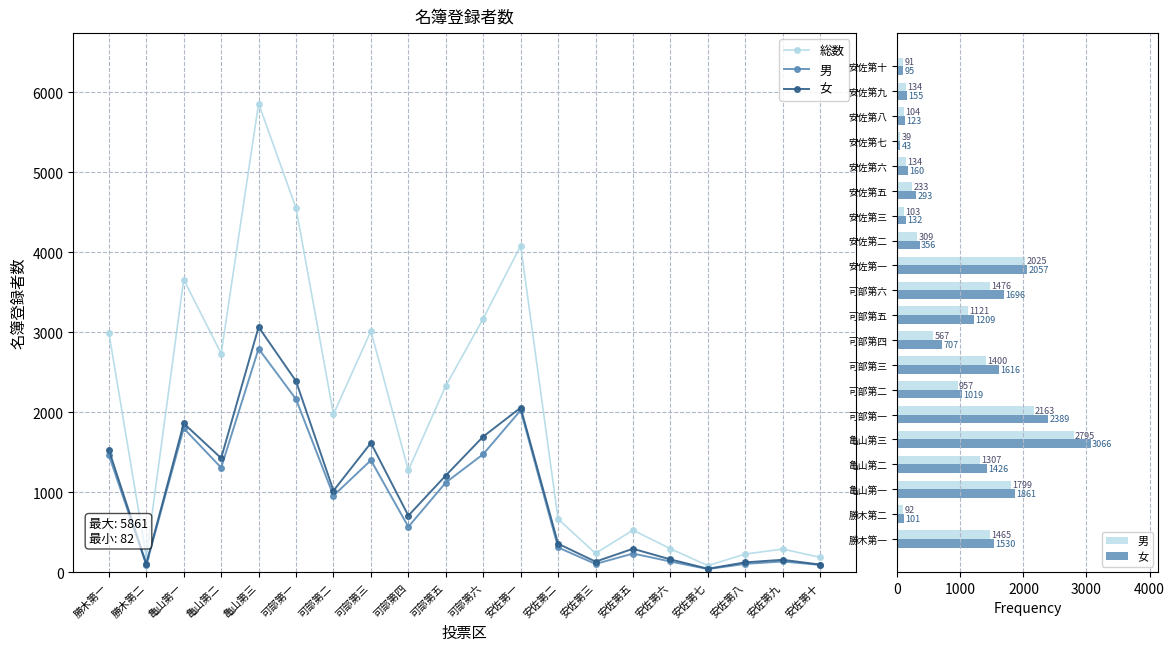

At which category is the sum across all series the highest?

亀山第三